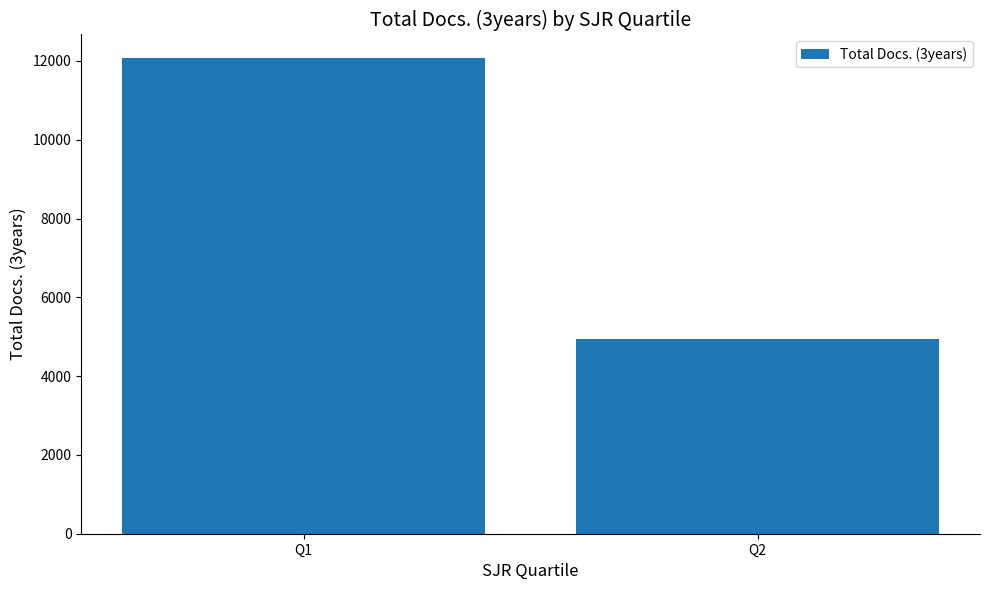

At which category does the chart reach its minimum across all series?

Q2